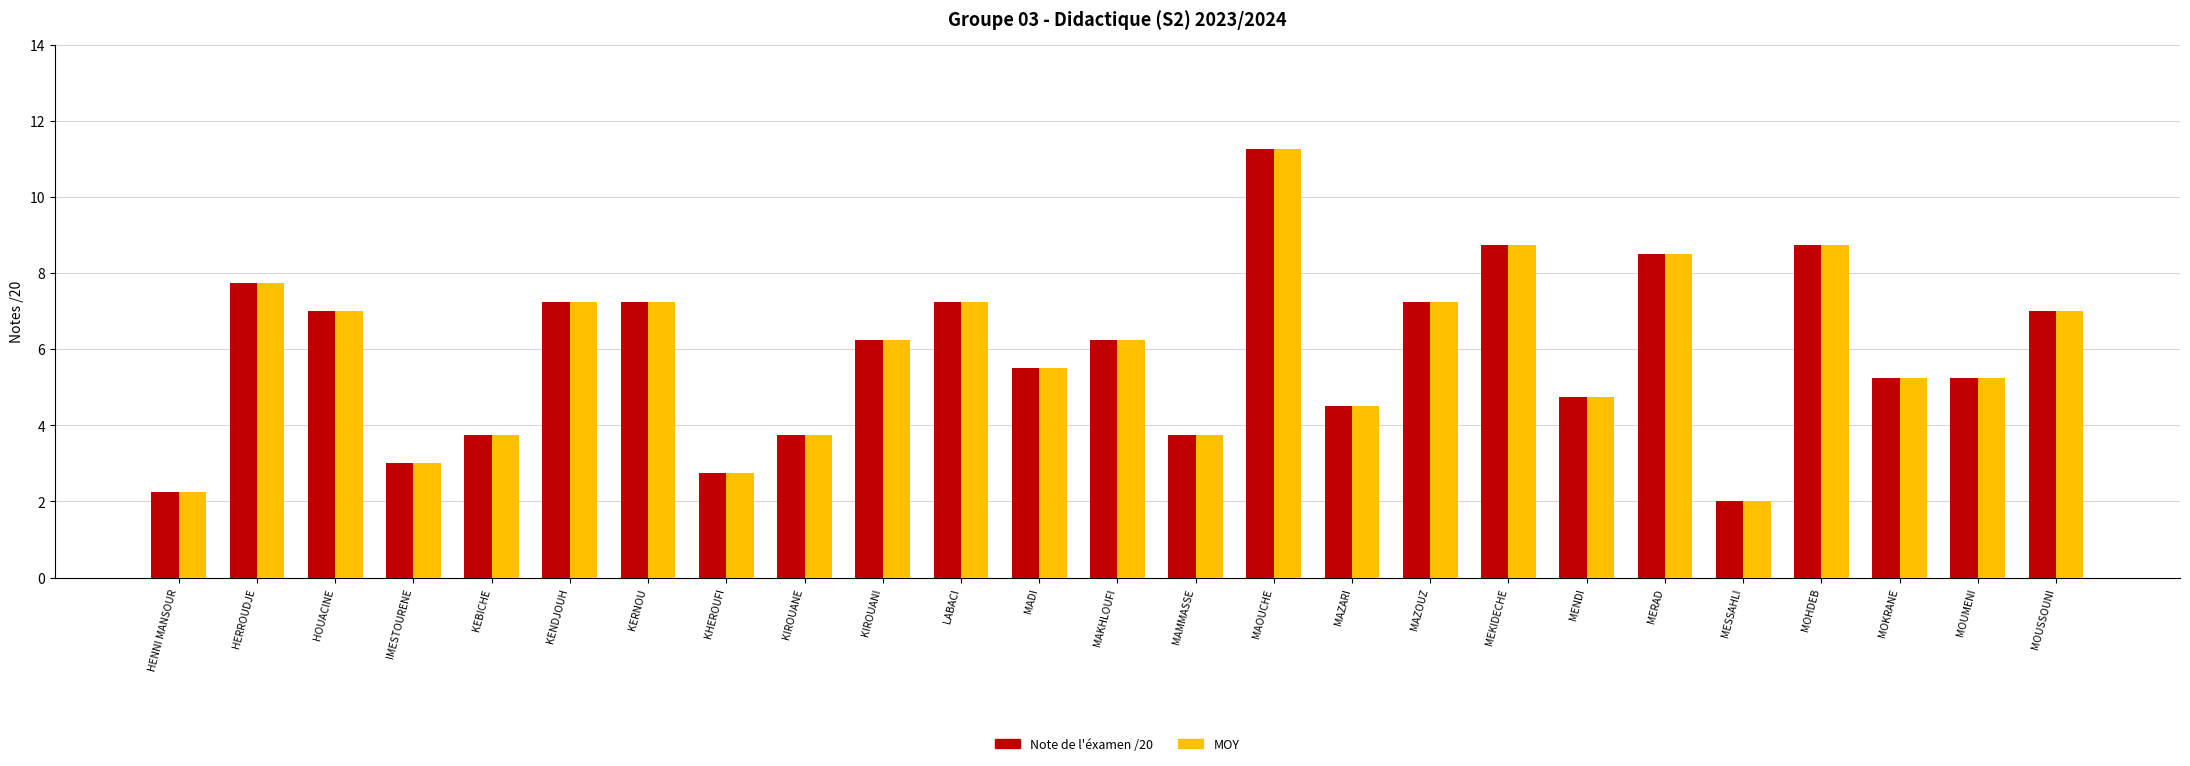

What is the label of the 16th bar from the right?

KIROUANI